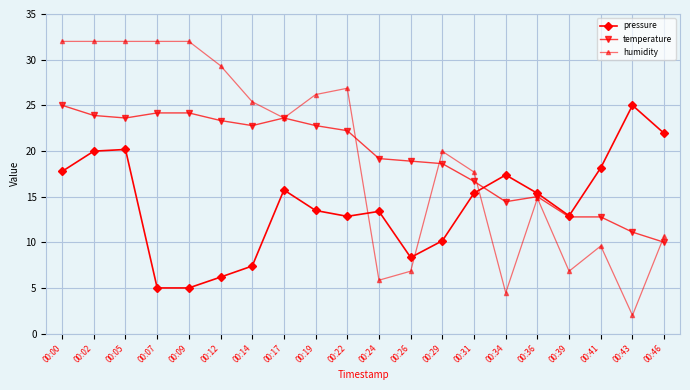

True or false: humidity has more than 0 interior local peaks.

True